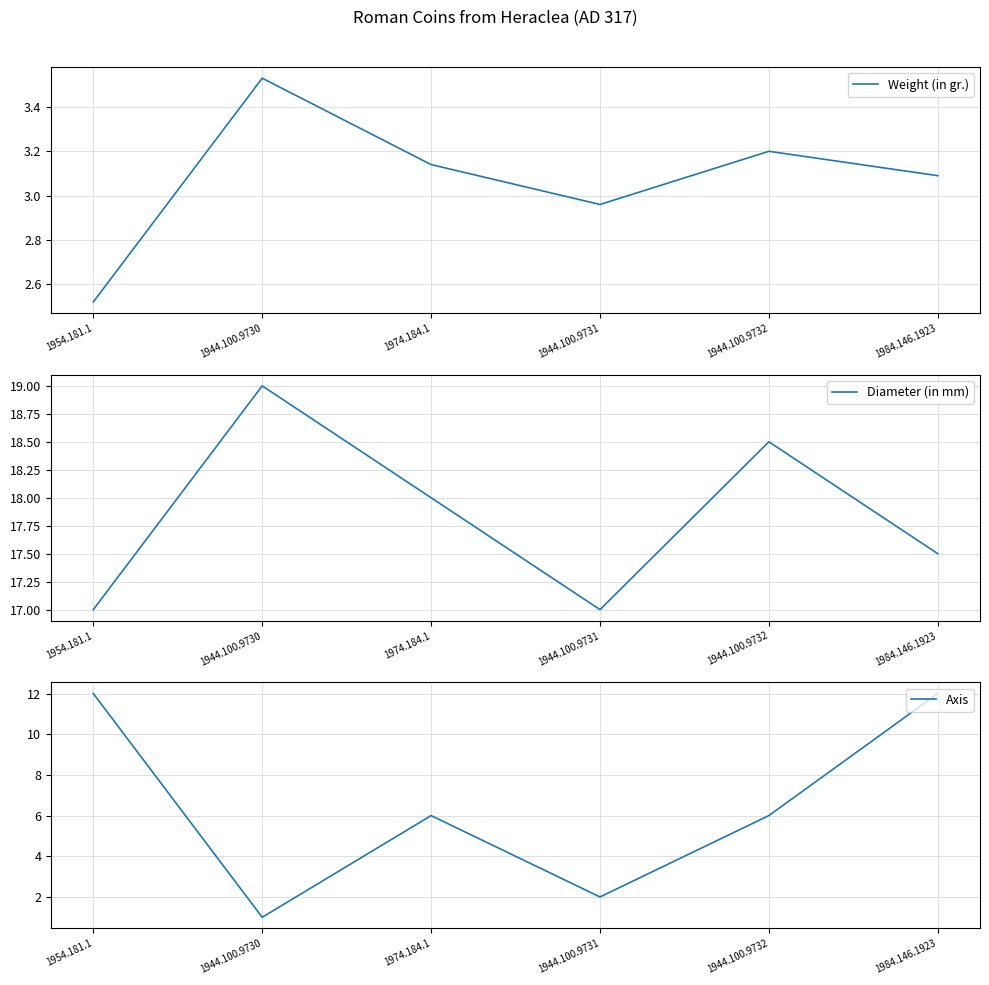

Where does the Weight (in gr.) series first go above 3?

1944.100.9730